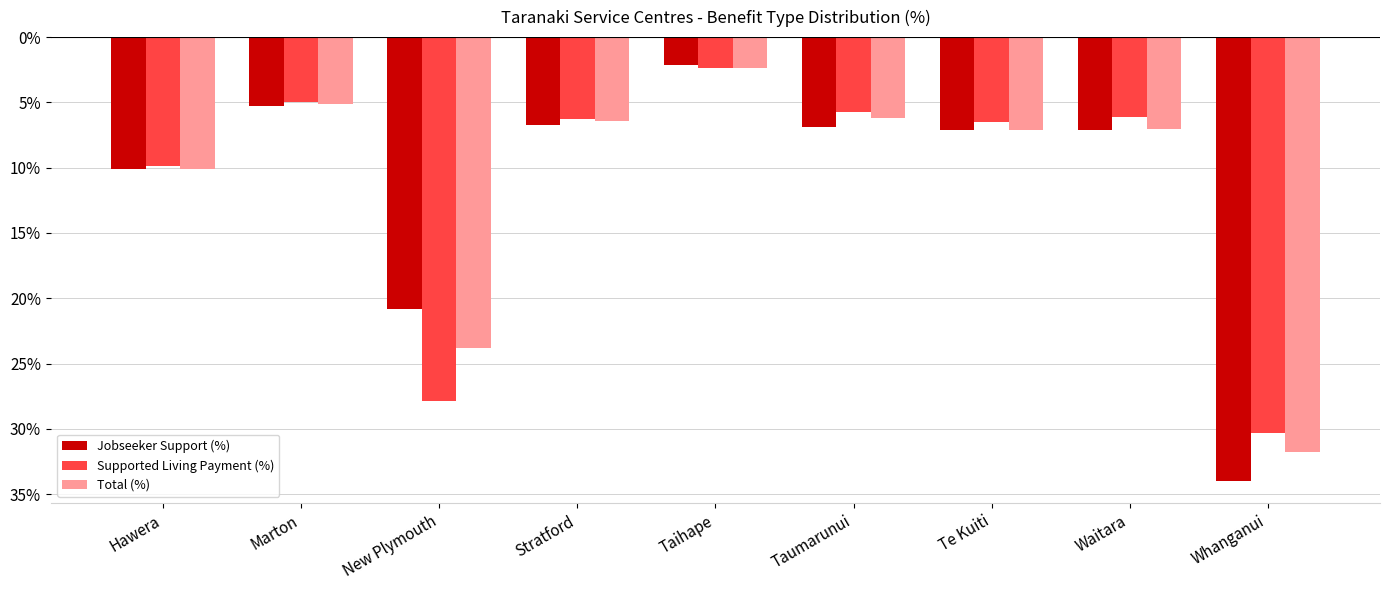

Between Stratford and Whanganui, which series saw the biggest shift?

Jobseeker Support (%)